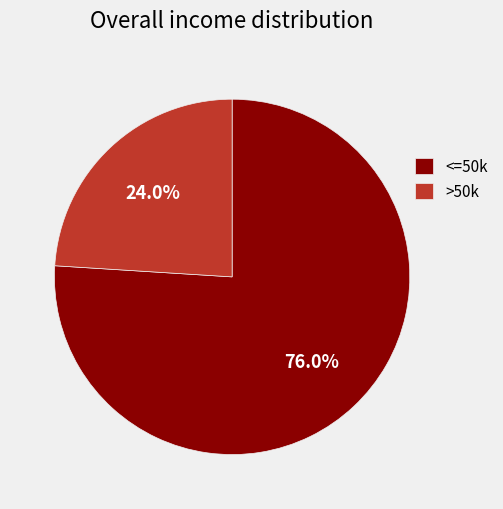

How much of the chart is everything except >50k?

76.0%